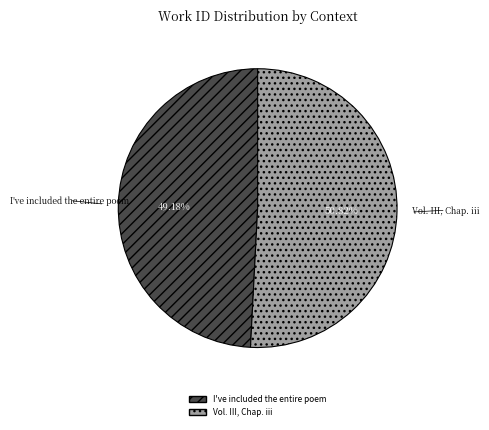

Does I've included the entire poem account for over 50% of the chart?

No